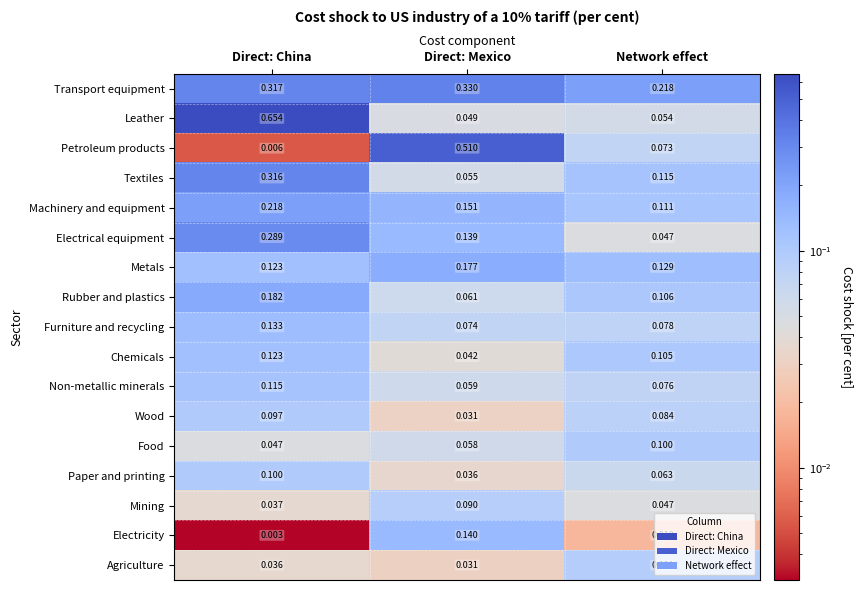

At which label is Transport equipment closest to 0?

Network effect